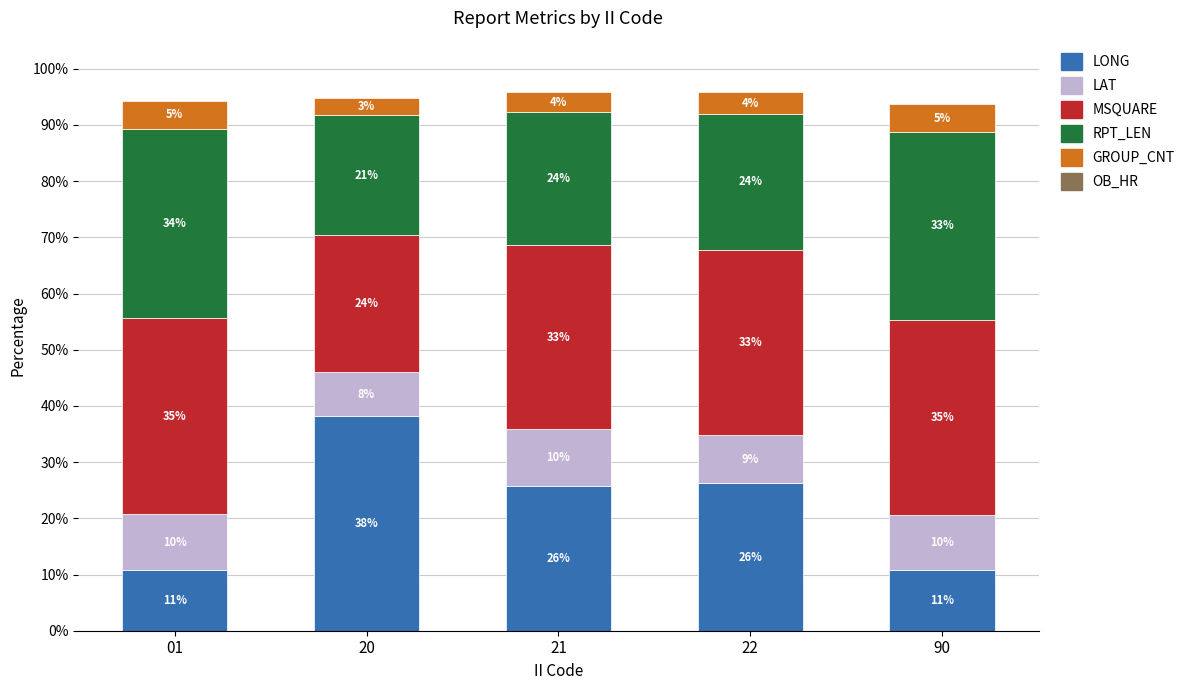

Is it true that RPT_LEN equals 53.6 at 90?

False